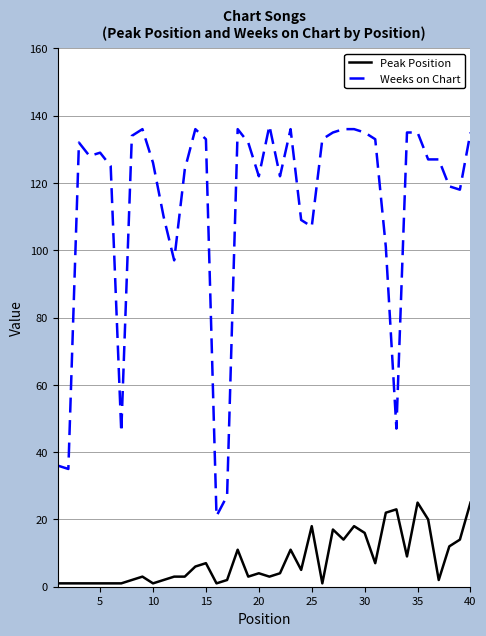

What is the maximum value for Peak Position?

25